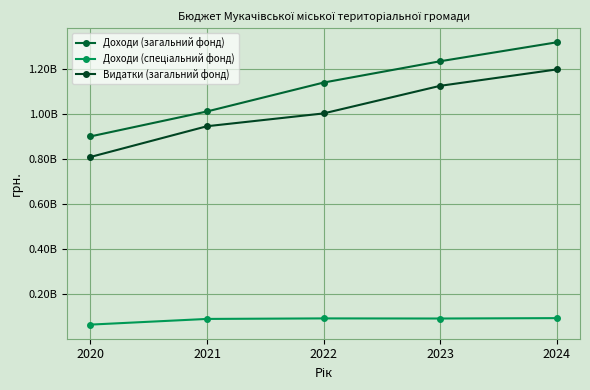

Rank the series by their maximum value, from lowest to highest.

Доходи (спеціальний фонд), Видатки (загальний фонд), Доходи (загальний фонд)